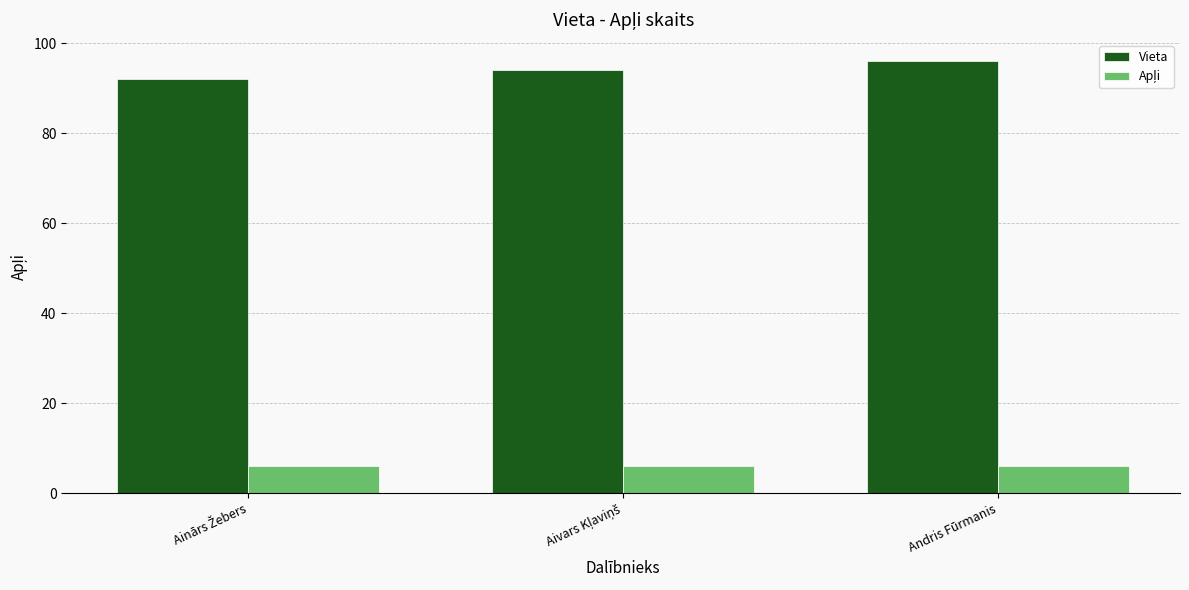

Is it true that Vieta equals 96 at Andris Fūrmanis?

True